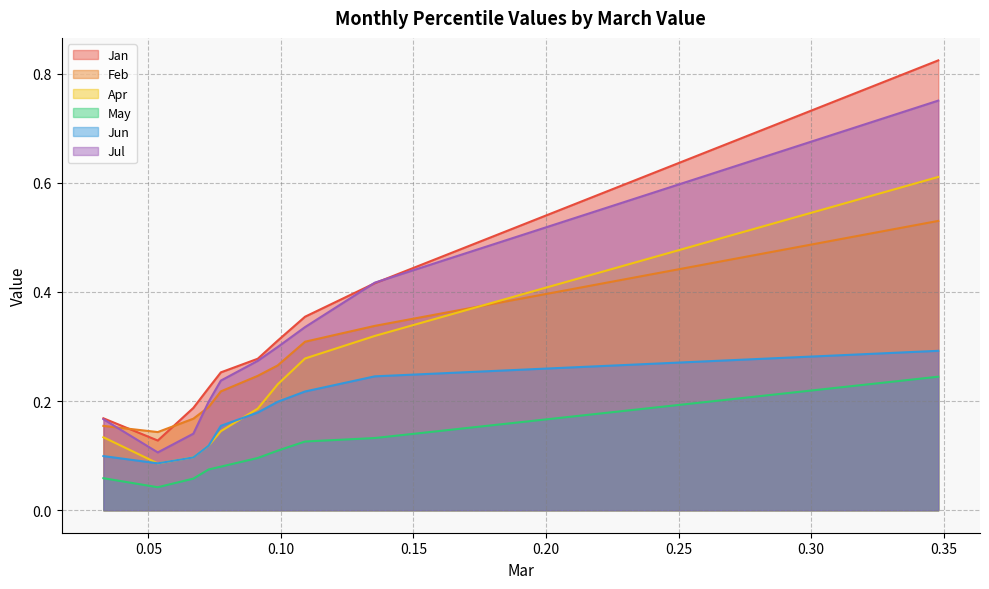

What is the value of the Apr point at the 7th from the left?

0.2